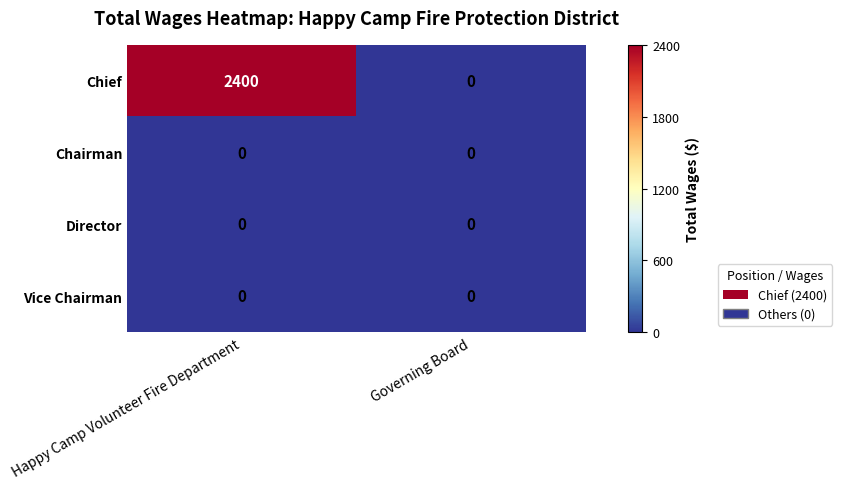

Reading left to right, transcribe all the data shown in this chart.

Chief: Happy Camp Volunteer Fire Department=2400	Governing Board=0
Chairman: Happy Camp Volunteer Fire Department=0	Governing Board=0
Director: Happy Camp Volunteer Fire Department=0	Governing Board=0
Vice Chairman: Happy Camp Volunteer Fire Department=0	Governing Board=0